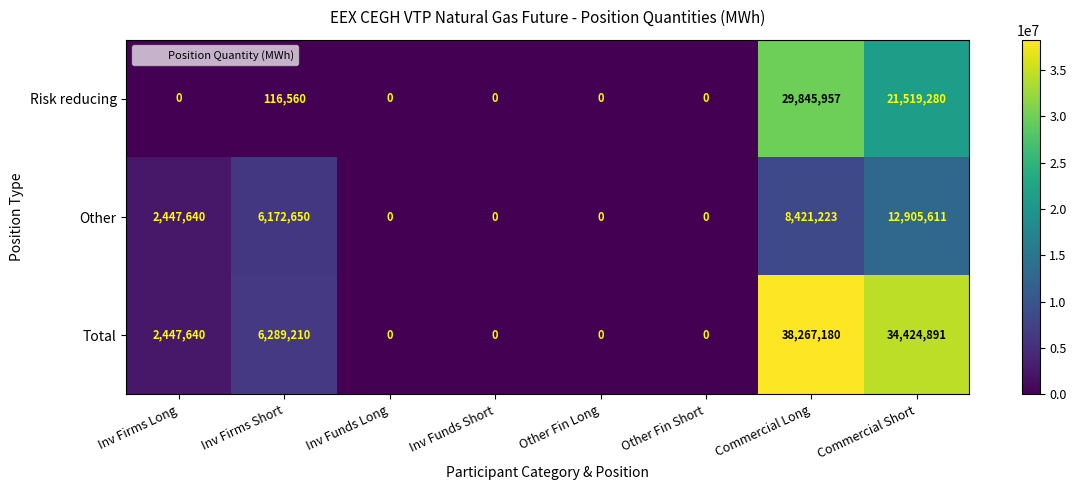

How many categories are shown in the chart?

8